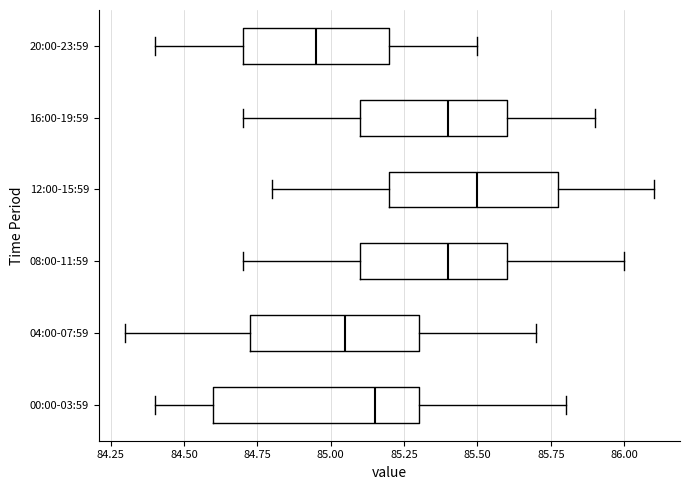

Which box is the widest, from its left edge to its right edge?

00:00-03:59